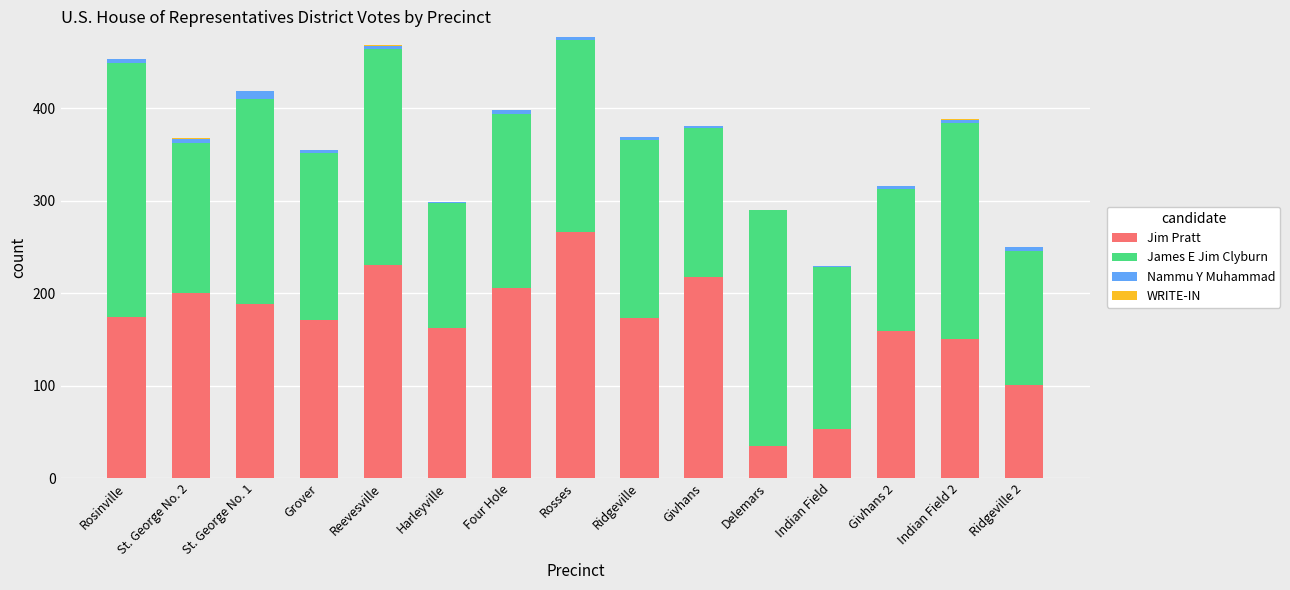

At which label does Jim Pratt reach its peak?

Rosses